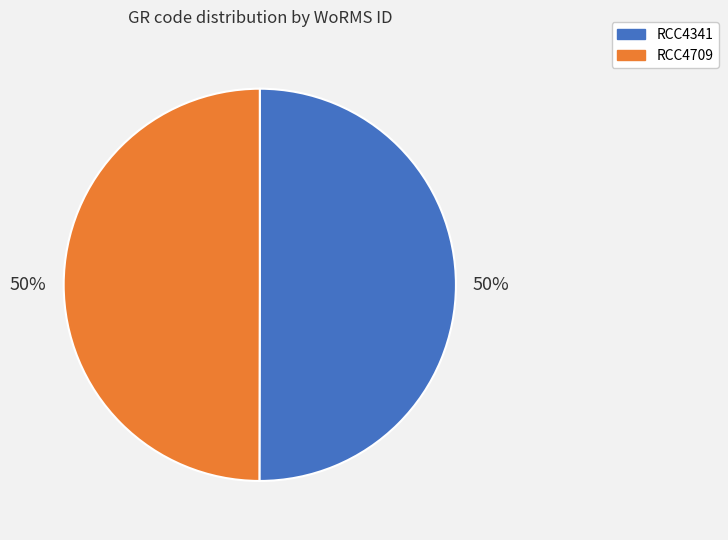

True or false: RCC4341 accounts for 50% of the total.

True